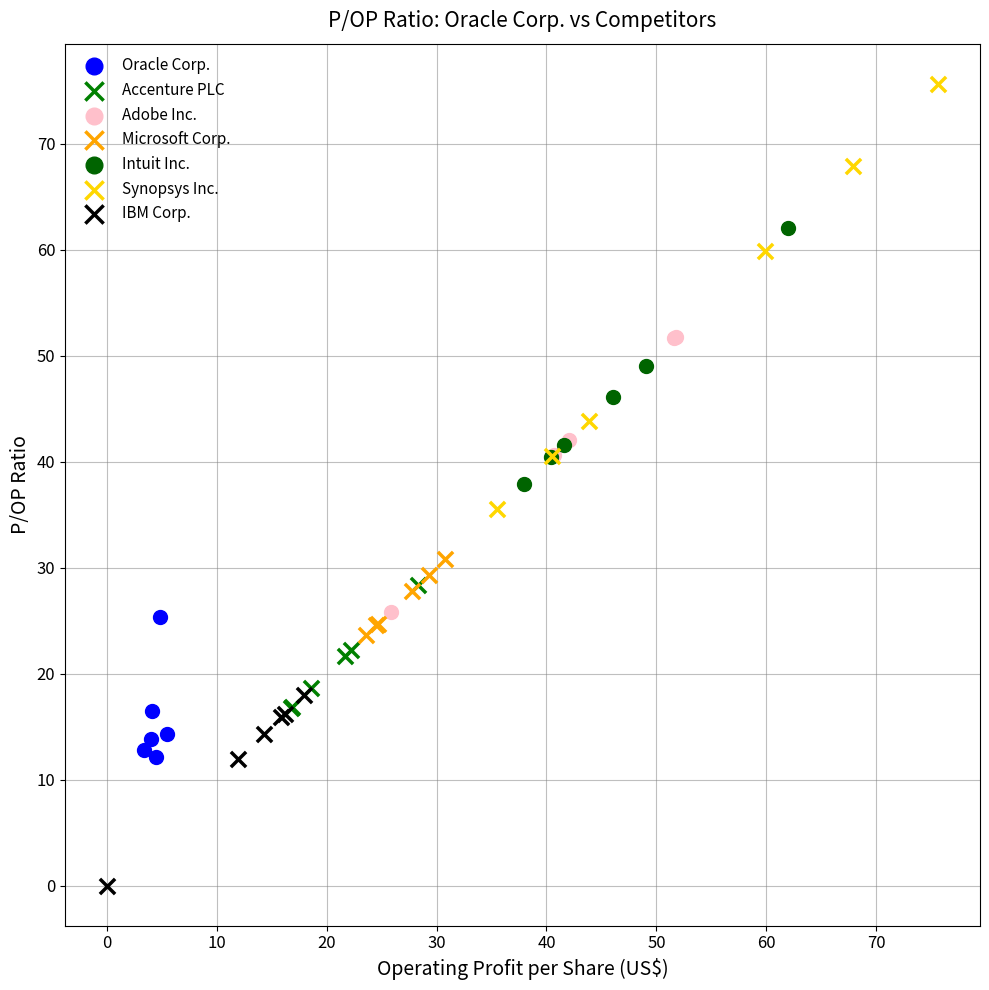

Which series contains the highest Y value?

Synopsys Inc.